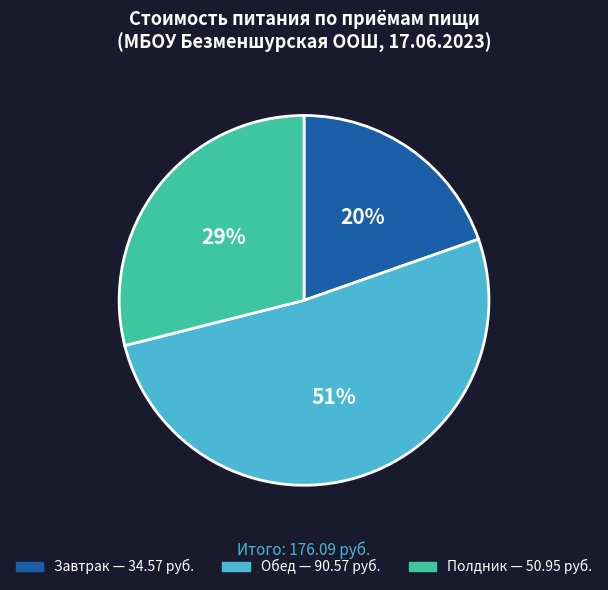

What percentage is the Обед slice, to the nearest percent?

51%